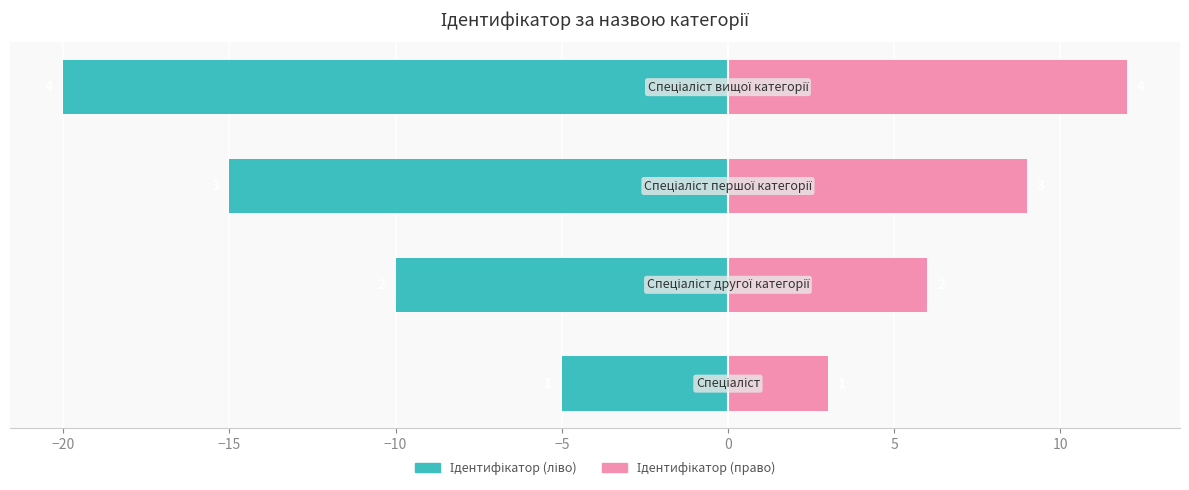

What is the highest value of the Ідентифікатор (ліво) series?

-5